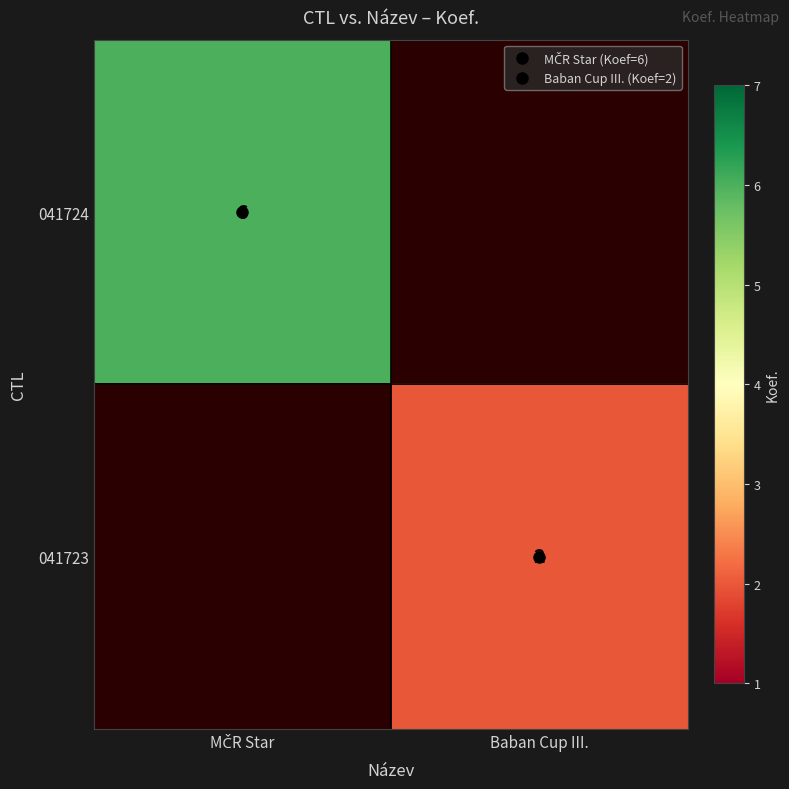

Rank the series by their average value, from highest to lowest.

041724, 041723